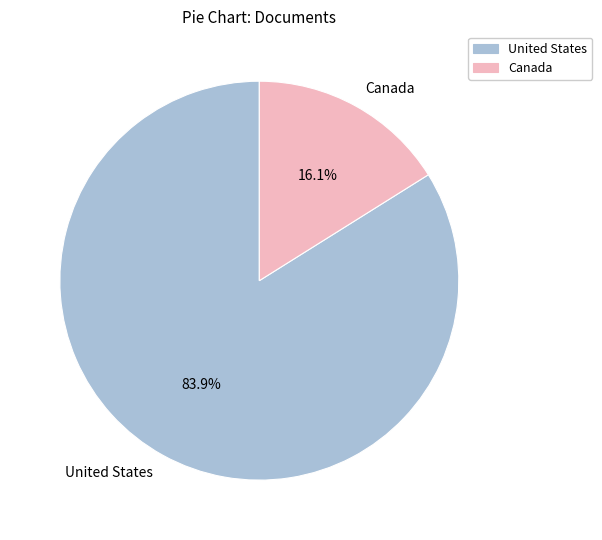

Rank the categories by value from lowest to highest.

Canada, United States